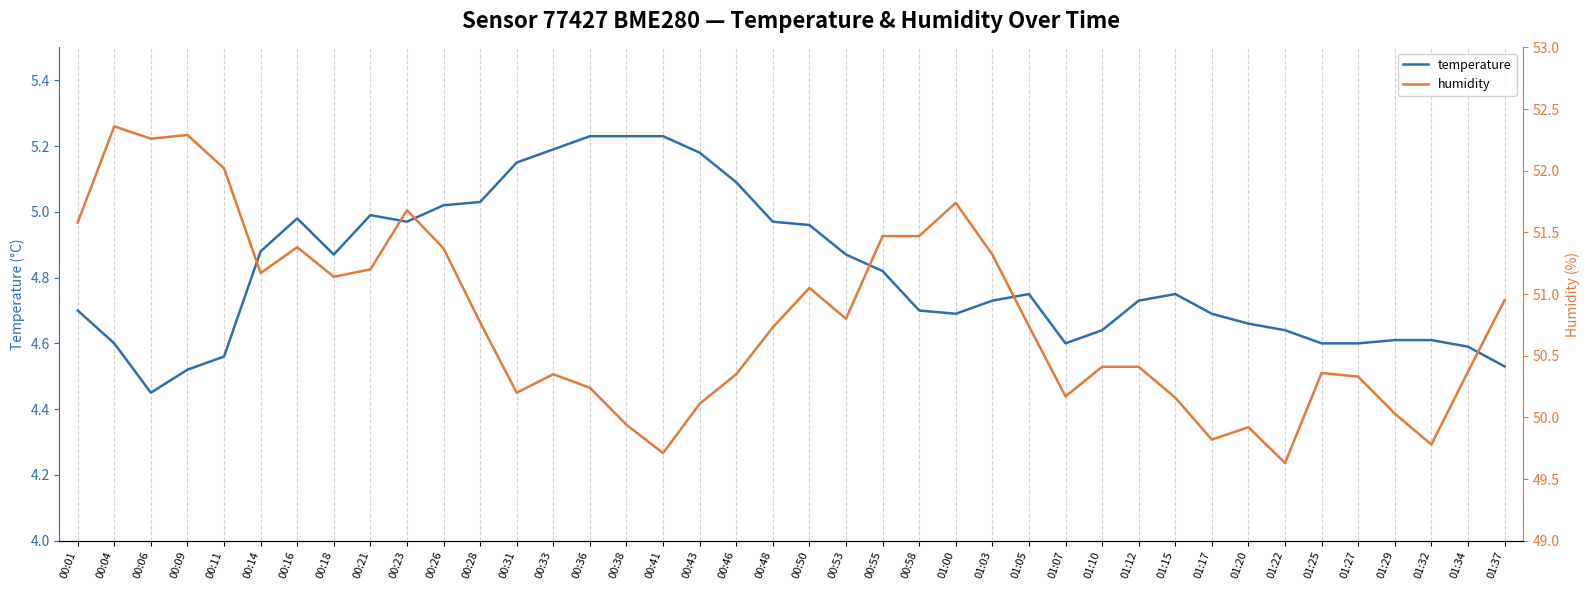

How many values in the humidity series are below 50?

6